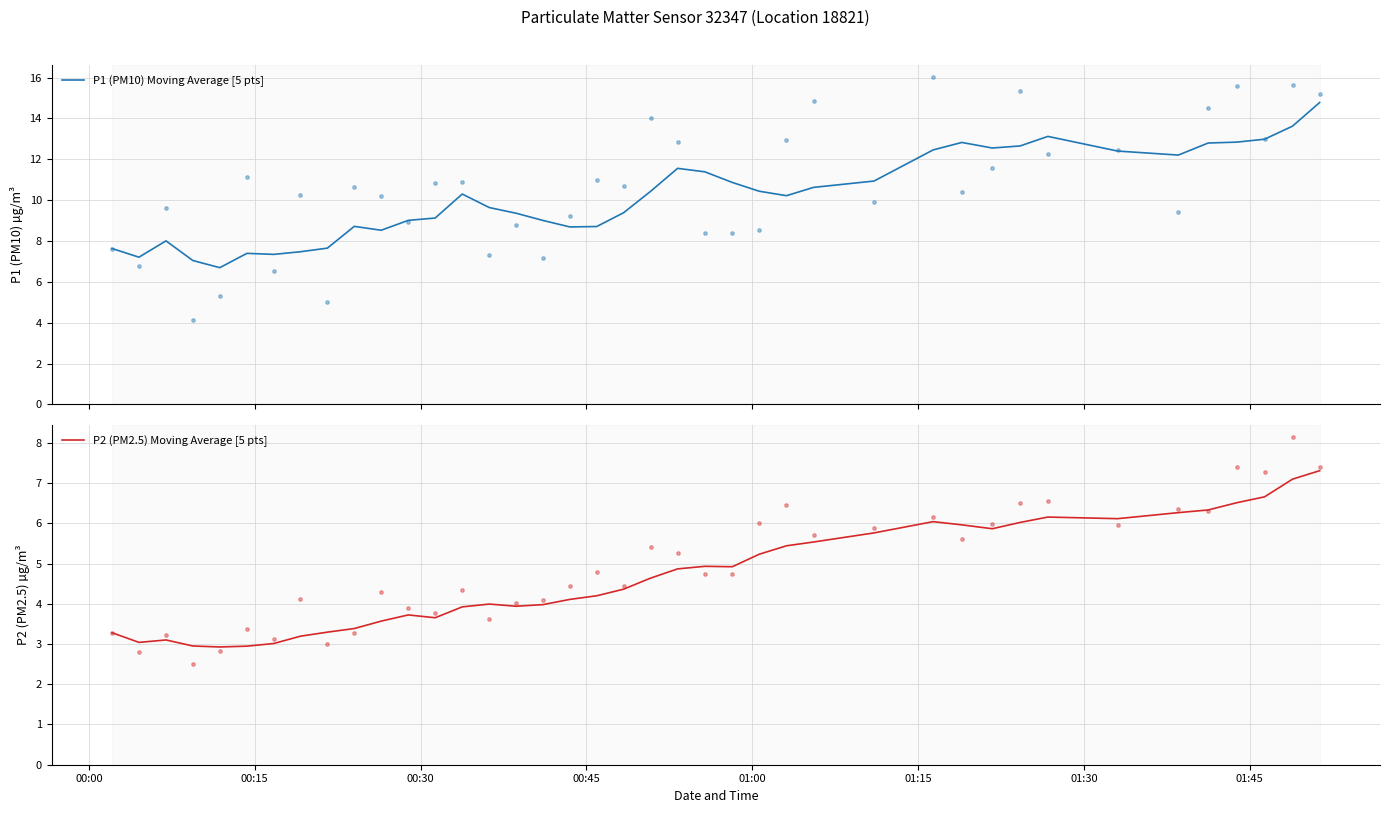

What is the highest value of the P1 (PM10) Moving Average [5 pts] series?

14.8